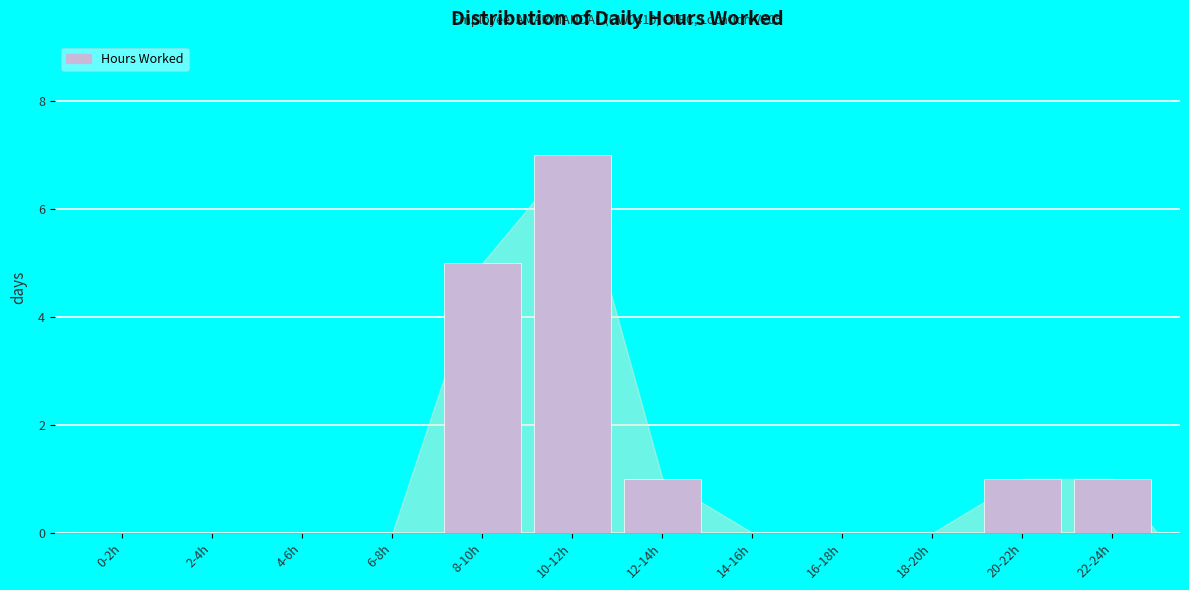

Reading left to right, extract all data points from this chart.

0-2h=0	2-4h=0	4-6h=0	6-8h=0	8-10h=5	10-12h=7	12-14h=1	14-16h=0	16-18h=0	18-20h=0	20-22h=1	22-24h=1